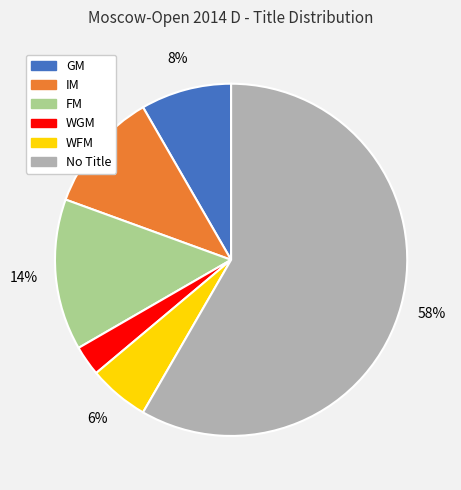

How many segments does this pie chart have?

6